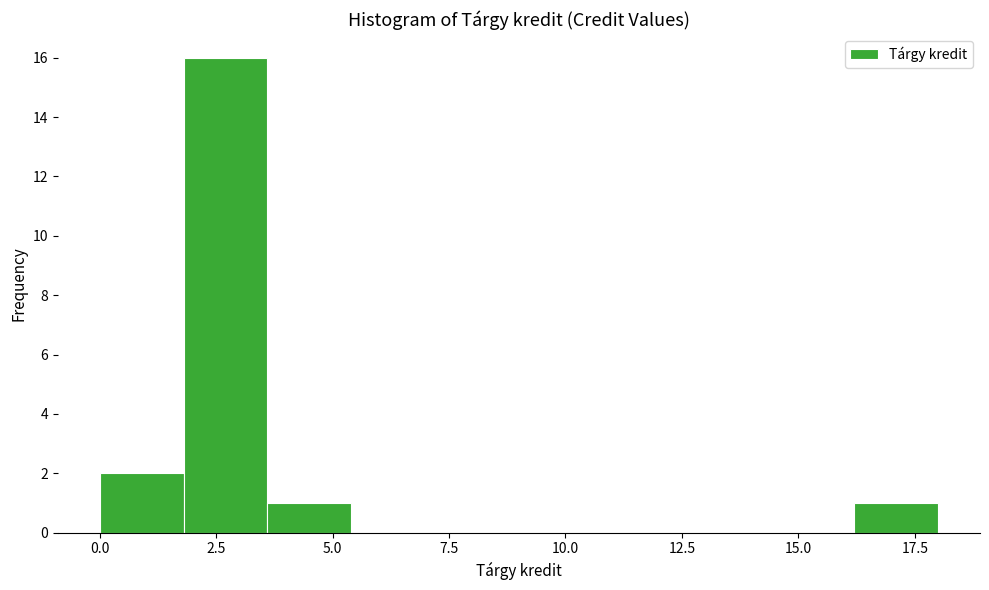

Read against the x-axis, roughly where is the centre of the tallest bar?

2.5